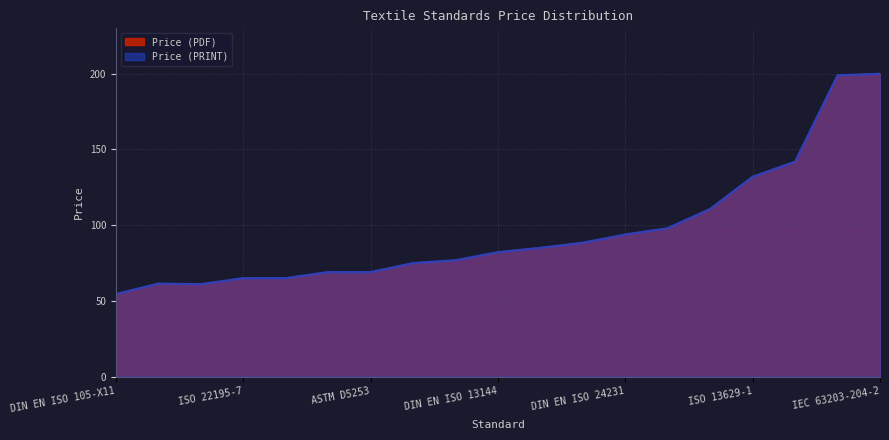

How many data points in Price (PRINT) are above 82?

10